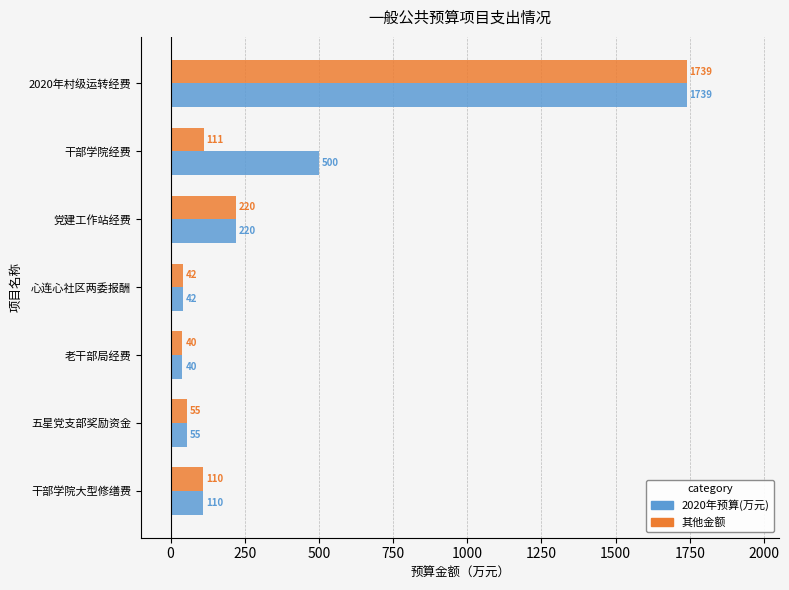

What is the difference between the 其他金额 values at 2020年村级运转经费 and 干部学院大型修缮费?

1629